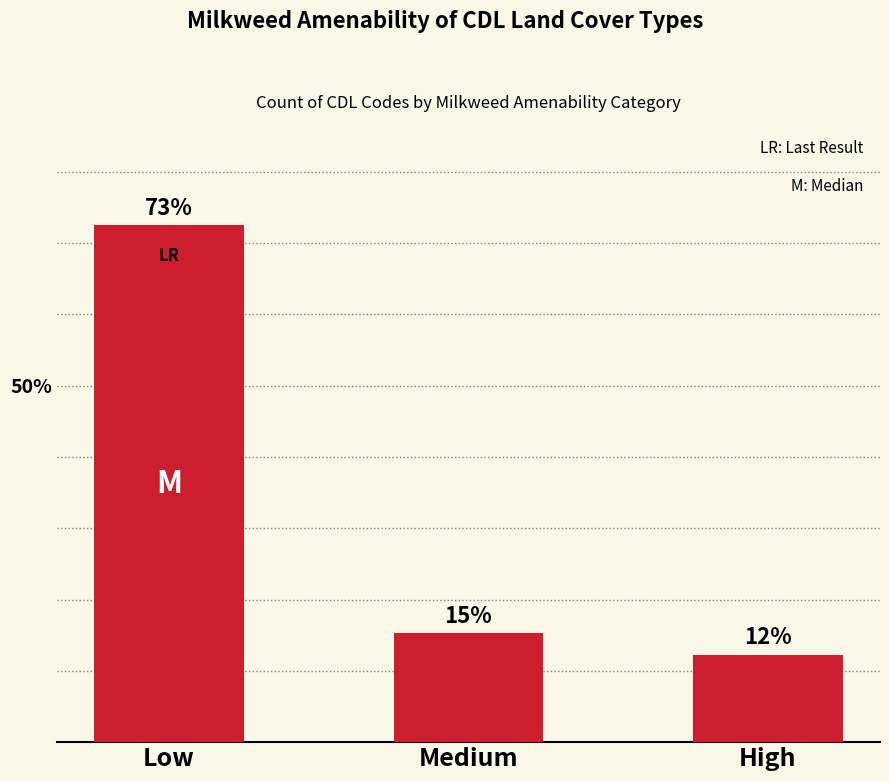

Which label corresponds to the smallest value in the chart?

High